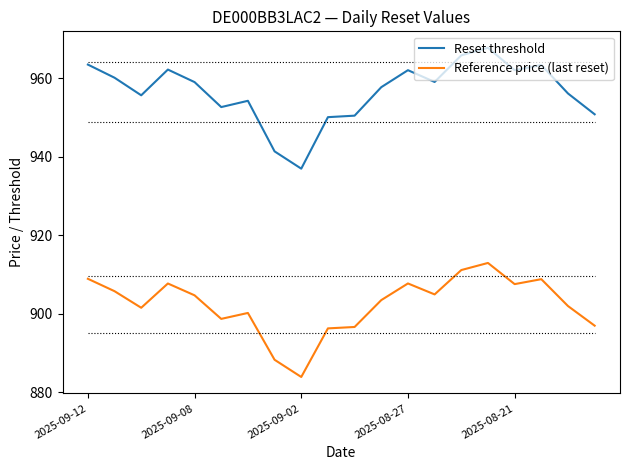

What is the maximum value for Reset threshold?

967.7